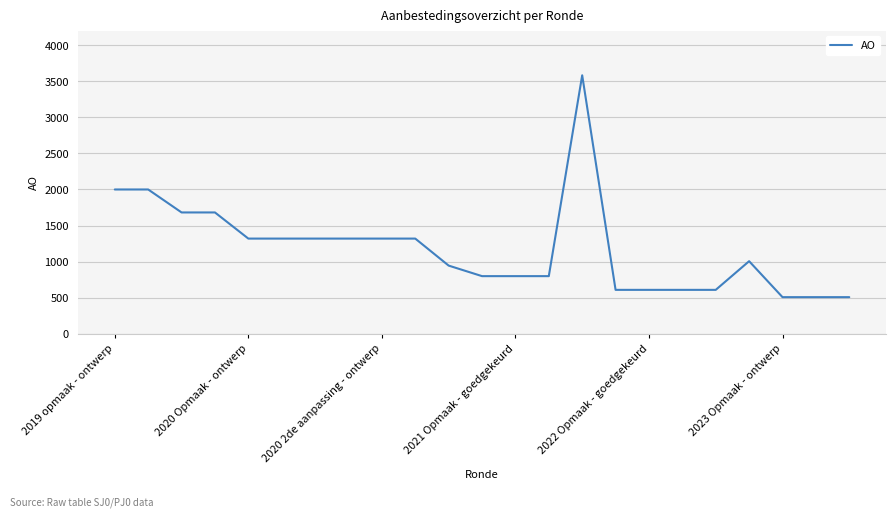

What is the difference between the maximum and minimum values?

3072